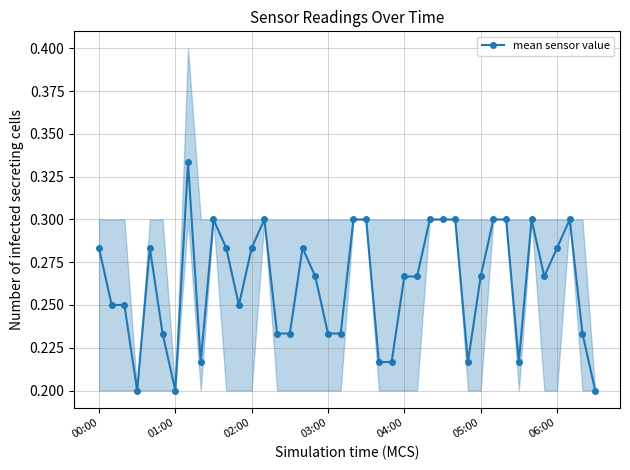

Does the chart have visible grid lines?

Yes